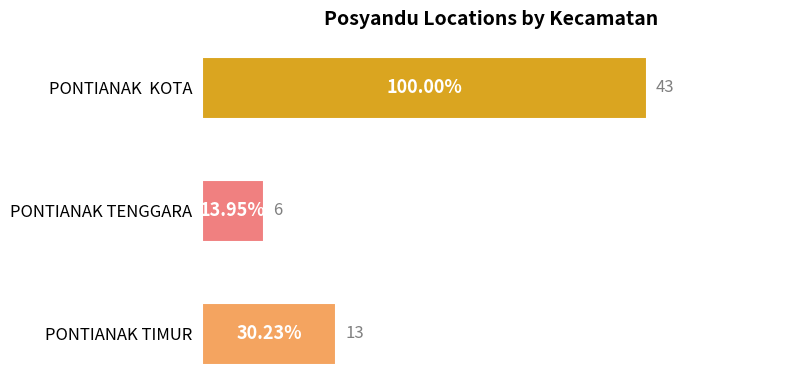

What is the difference between the maximum and second lowest values?

30